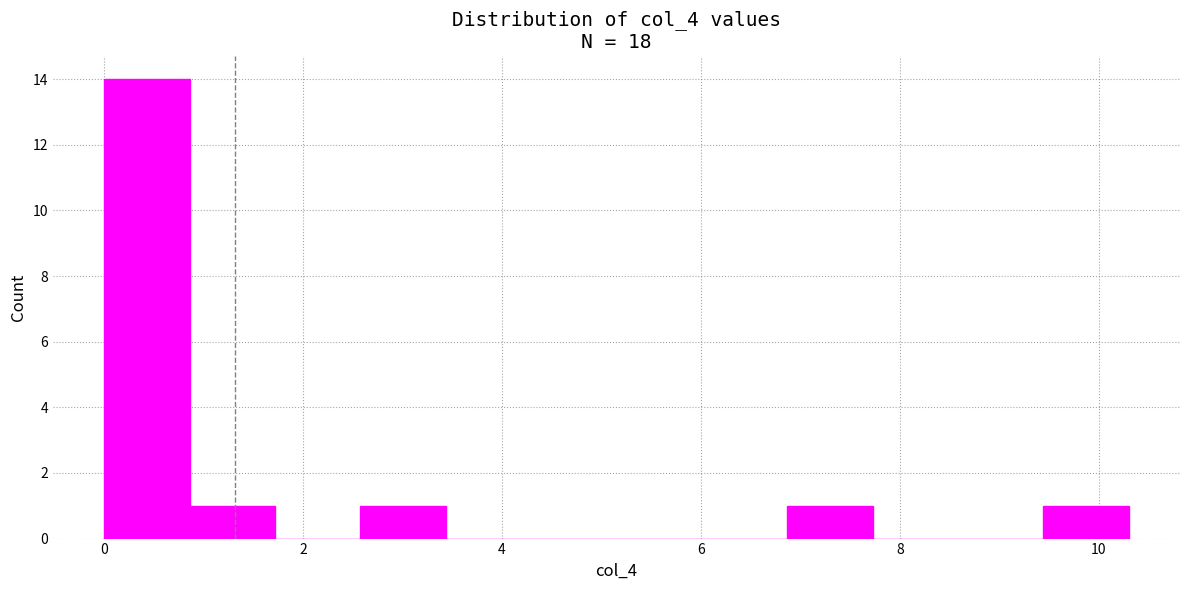

Which range on the x-axis has the tallest bar?

0.0 to 0.8